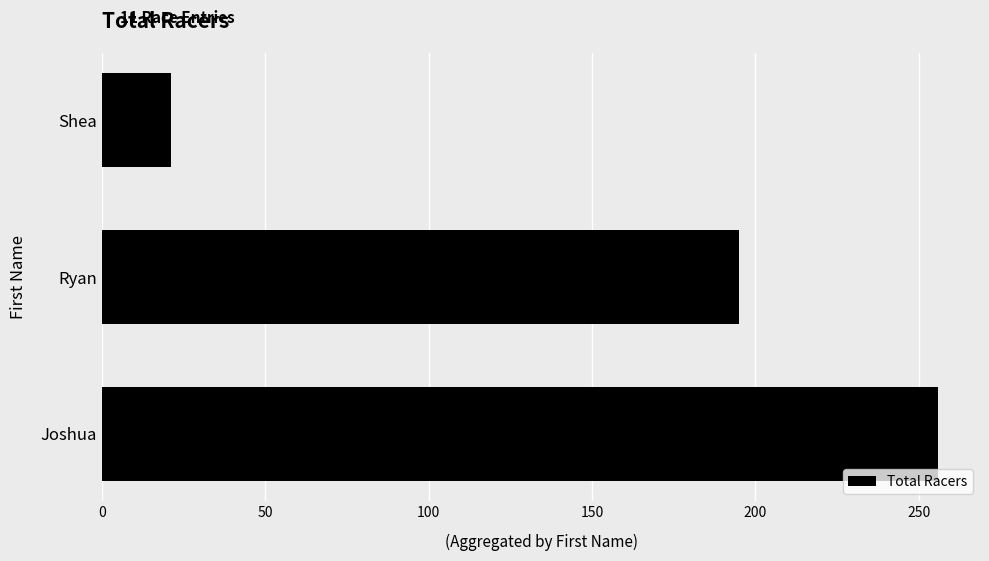

Count the values in the range 21 to 256.

3